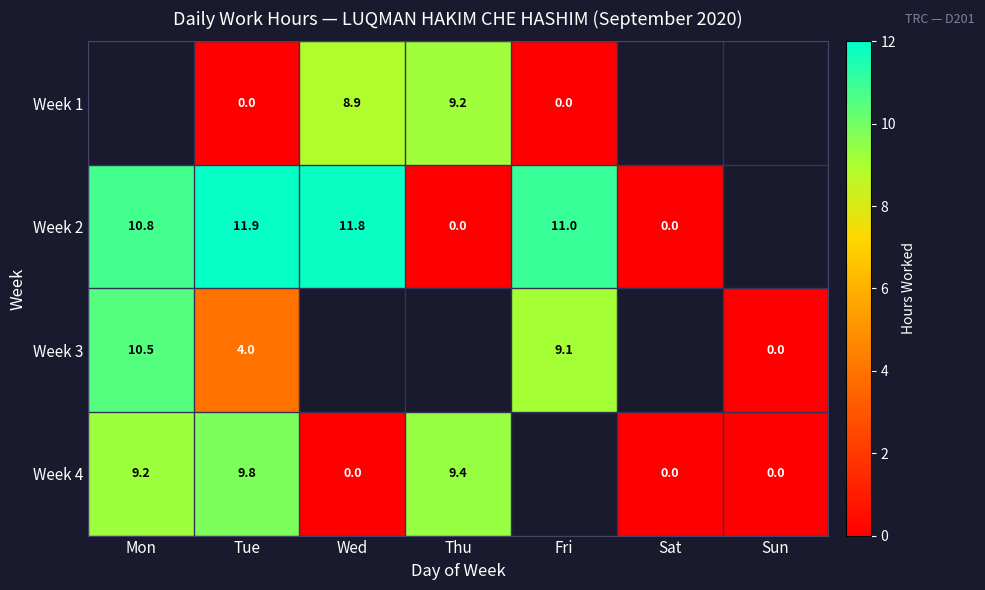

At Tue, list the series in order from smallest to largest.

Week 1, Week 3, Week 4, Week 2